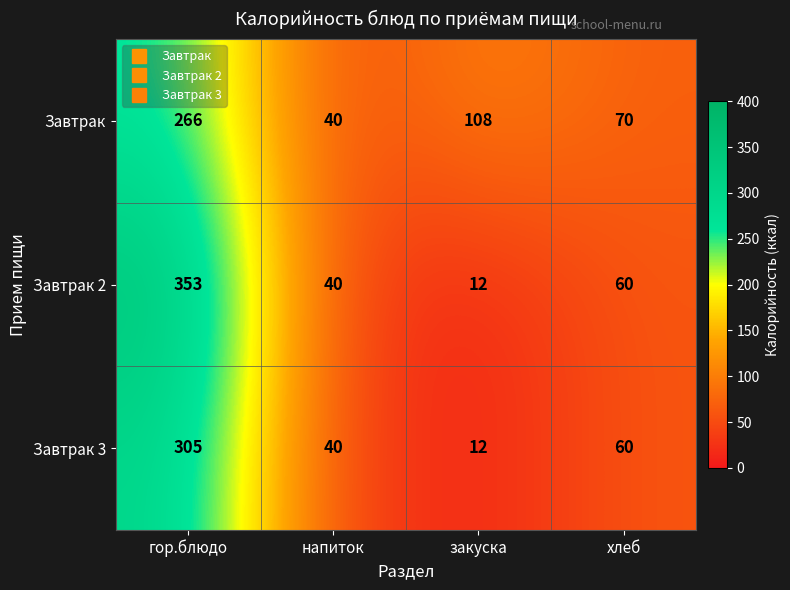

What is the difference between the maximum and minimum values in the Завтрак series?

226